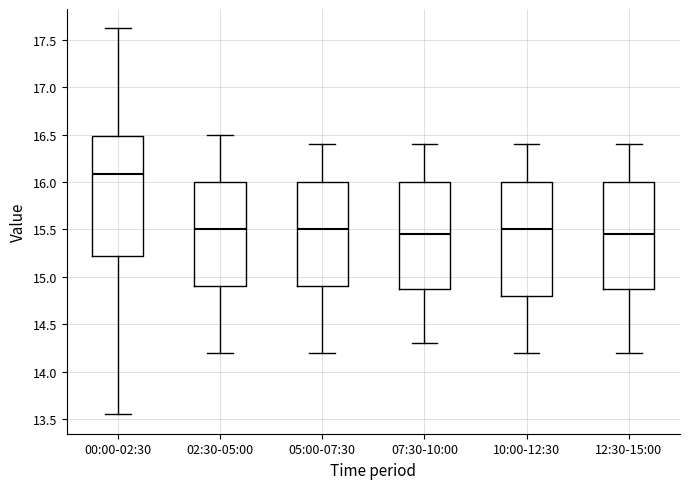

Where does the upper whisker of the box for 02:30-05:00 end on the y-axis? The values are not printed on the chart, so give them approximately, as read against the axis.

16.50